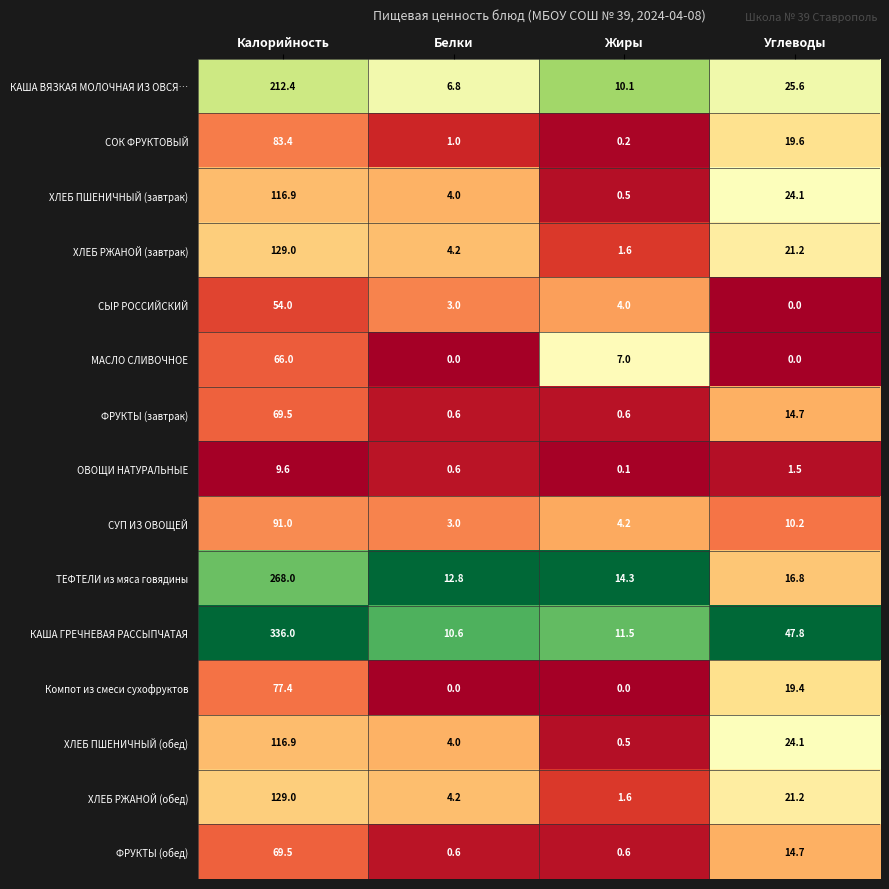

Rank the categories by СОК ФРУКТОВЫЙ value from lowest to highest.

Жиры, Белки, Углеводы, Калорийность